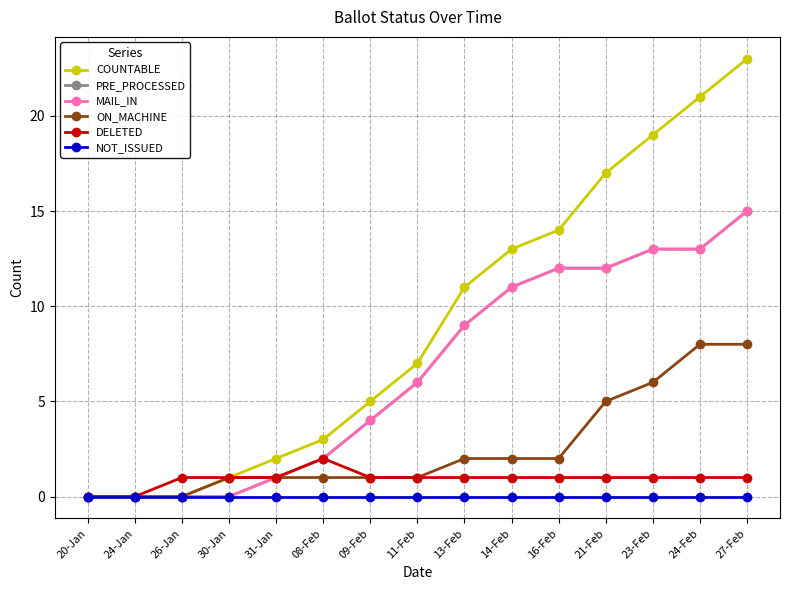

Is this an area chart (filled region under the line)?

No